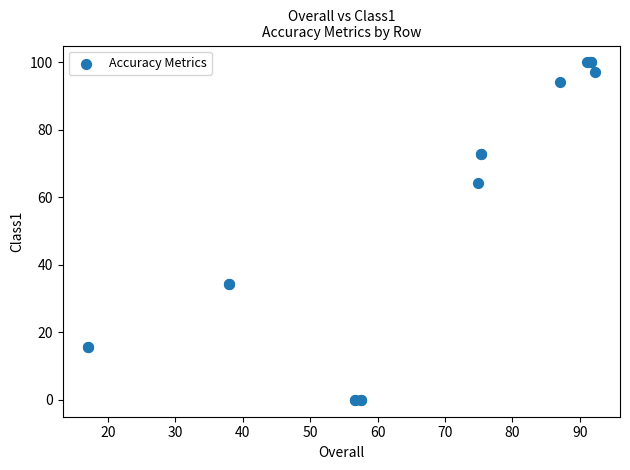

What Y value in the scatter plot is closest to 50?

64.3